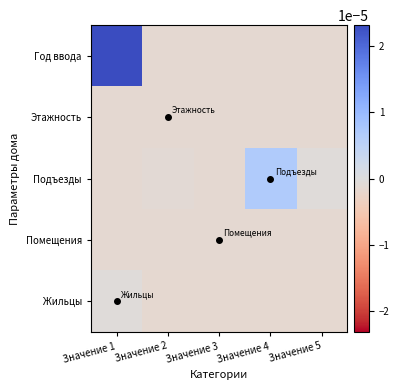

Which category has the lowest value across all series?

Значение 2